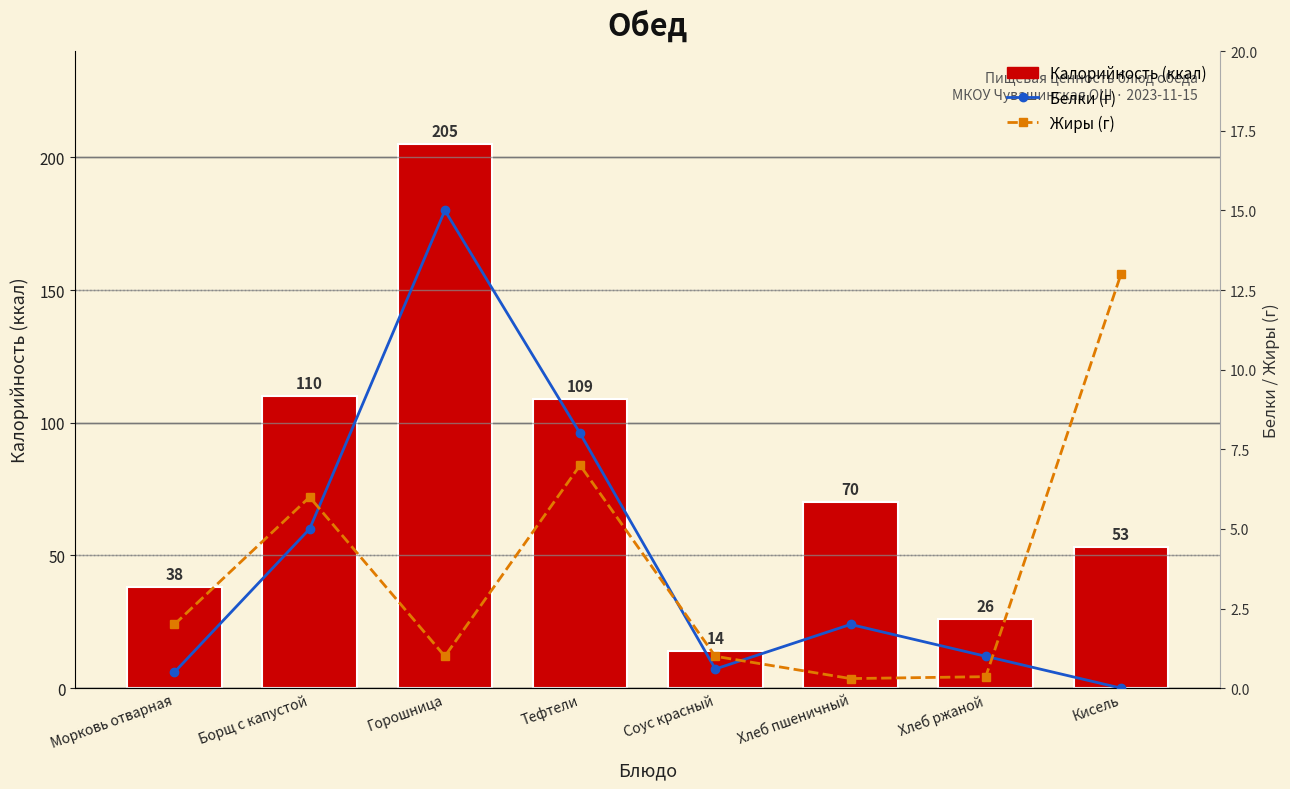

What is the average value of the Белки (г) series?

4.0